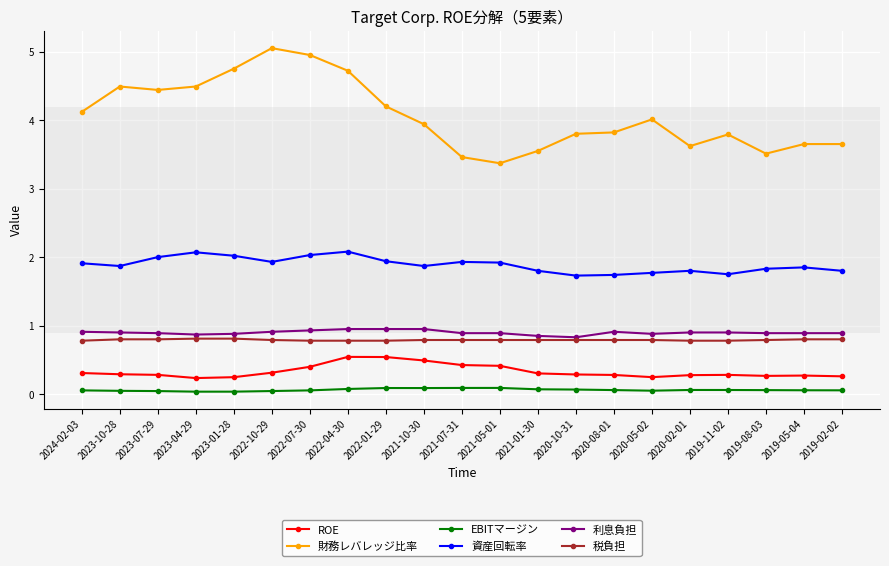

What is the average value of the ROE series?

0.3